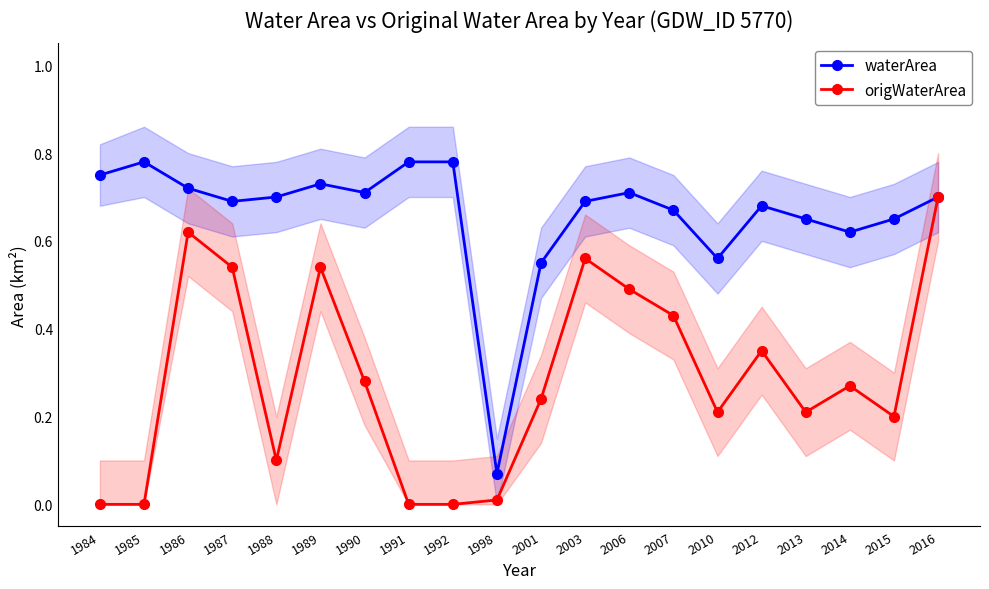

The origWaterArea series shows -0.2 at 1985. True or false?

False